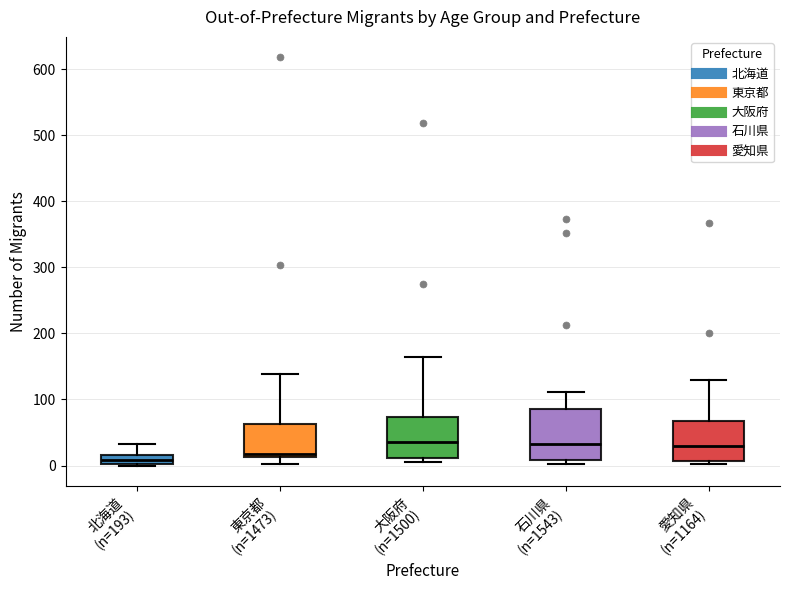

Where is the lower edge of the box for 石川県 (n=1543) on the y-axis? The values are not printed on the chart, so give them approximately, as read against the axis.

10